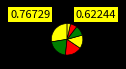

Count the number of slices in the pie.

7